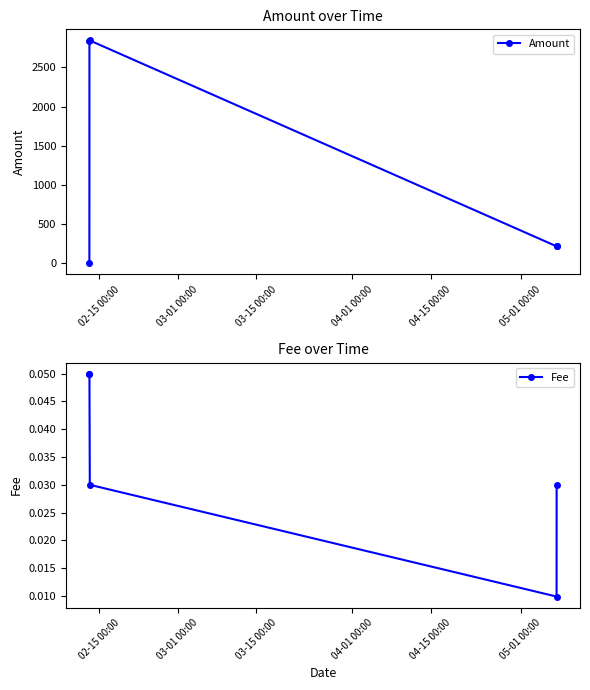

How many interior local peaks does the Amount series have?

1